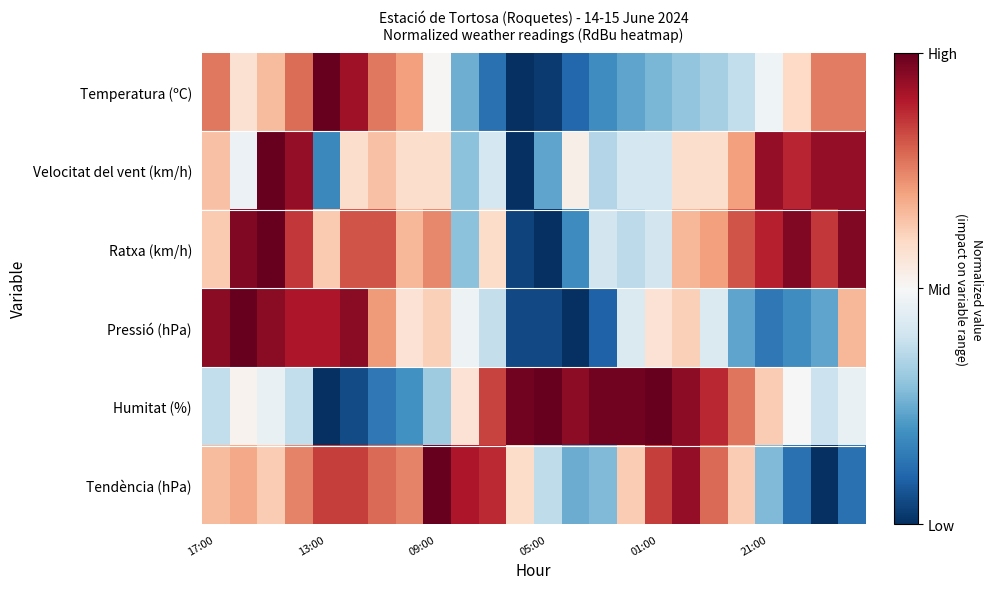

Reading left to right, what are all the values shown in this chart?

Temperatura (ºC): 0.5	0.2	0.3	0.6	1.0	0.8	0.5	0.4	0.0	-0.5	-0.7	-1.0	-1.0	-0.8	-0.6	-0.5	-0.5	-0.4	-0.3	-0.2	-0.0	0.2	0.5	0.5
Velocitat del vent (km/h): 0.3	-0.1	1.0	0.9	-0.6	0.2	0.3	0.2	0.2	-0.4	-0.2	-1.0	-0.5	0.1	-0.3	-0.2	-0.2	0.2	0.2	0.4	0.9	0.8	0.9	0.9
Ratxa (km/h): 0.3	0.9	1.0	0.7	0.3	0.6	0.6	0.3	0.5	-0.4	0.2	-0.9	-1.0	-0.6	-0.2	-0.3	-0.2	0.3	0.4	0.6	0.8	0.9	0.7	0.9
Pressió (hPa): 0.9	1.0	0.9	0.8	0.8	0.9	0.4	0.1	0.2	-0.0	-0.2	-0.9	-0.9	-1.0	-0.8	-0.1	0.1	0.2	-0.1	-0.5	-0.7	-0.6	-0.5	0.3
Humitat (%): -0.2	0.0	-0.1	-0.2	-1.0	-0.9	-0.7	-0.6	-0.4	0.1	0.7	1.0	1.0	0.9	1.0	1.0	1.0	0.9	0.8	0.5	0.2	0.0	-0.2	-0.1
Tendència (hPa): 0.3	0.4	0.2	0.5	0.7	0.7	0.6	0.5	1.0	0.8	0.7	0.2	-0.3	-0.5	-0.4	0.2	0.7	0.9	0.6	0.2	-0.4	-0.8	-1.0	-0.8